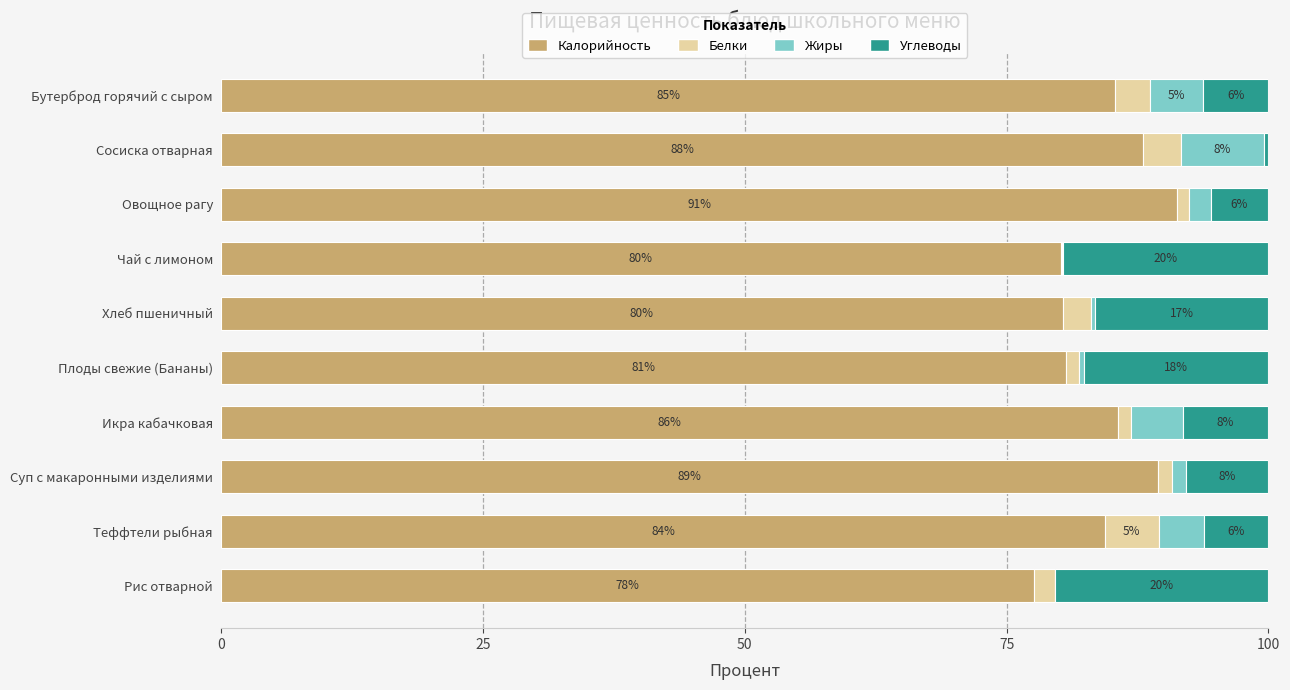

What are all the series names shown in the legend?

Калорийность, Белки, Жиры, Углеводы